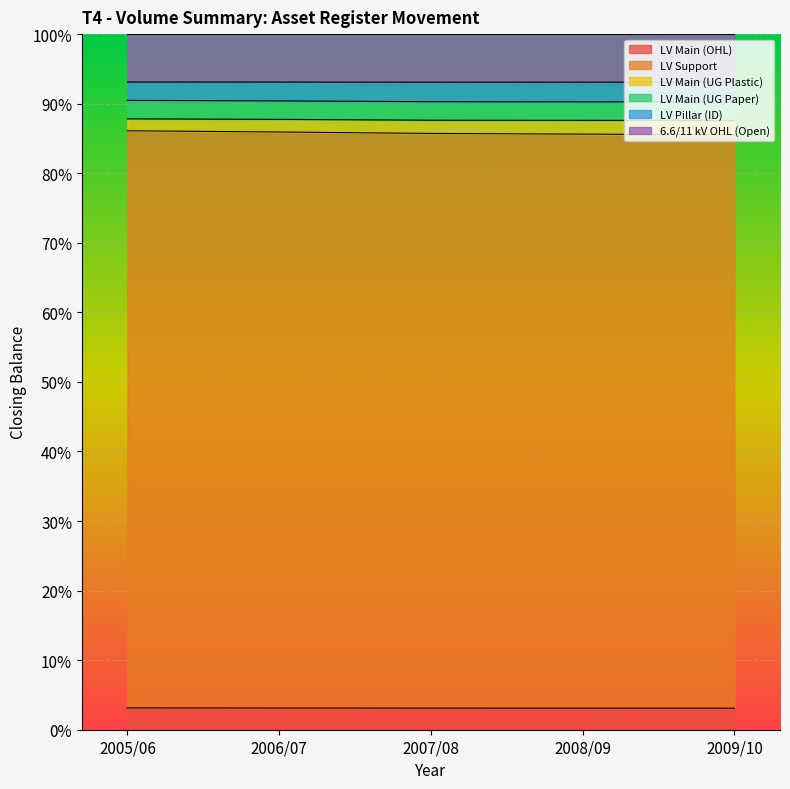

At how many categories does at least one series exceed 59?

5